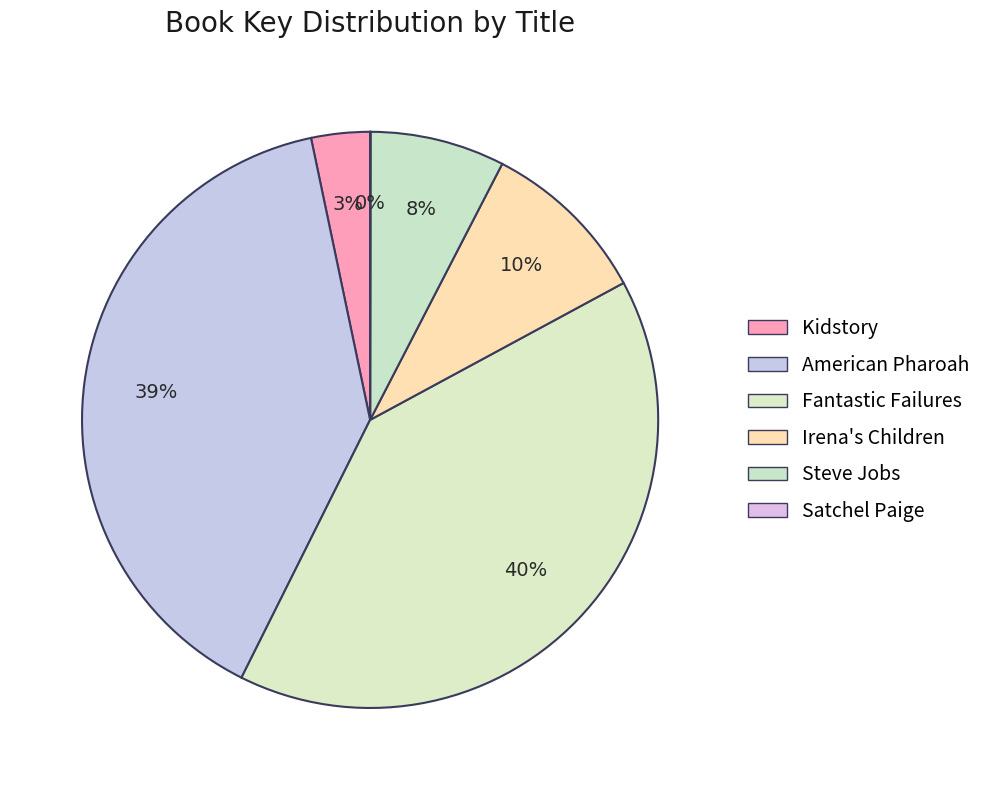

To the nearest percent, what is the difference between the Kidstory and Steve Jobs slice percentages?

4%